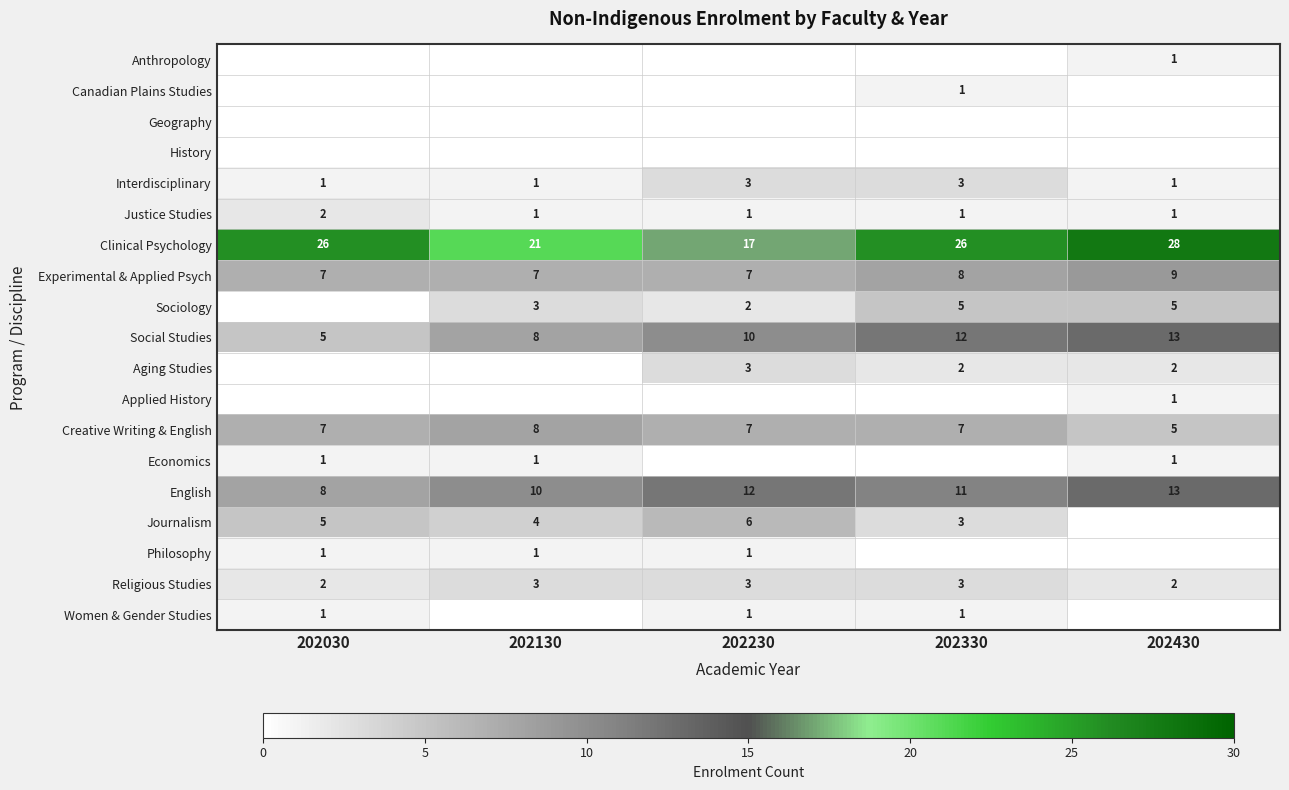

Count the Justice Studies values in the range 1 to 2.

5